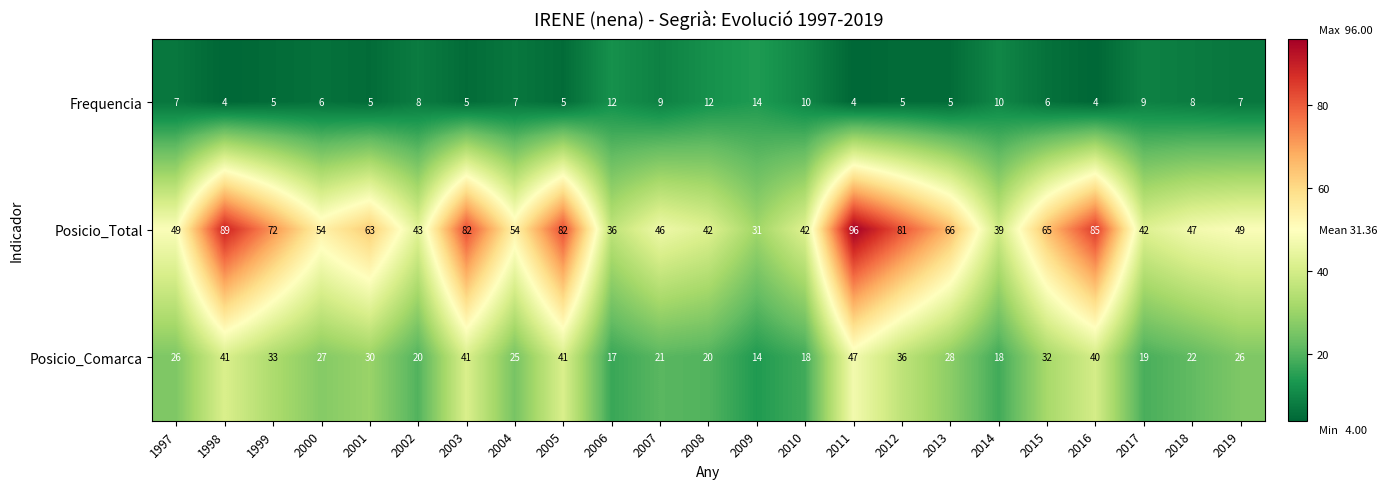

What is the total value across all series at 2007?

76